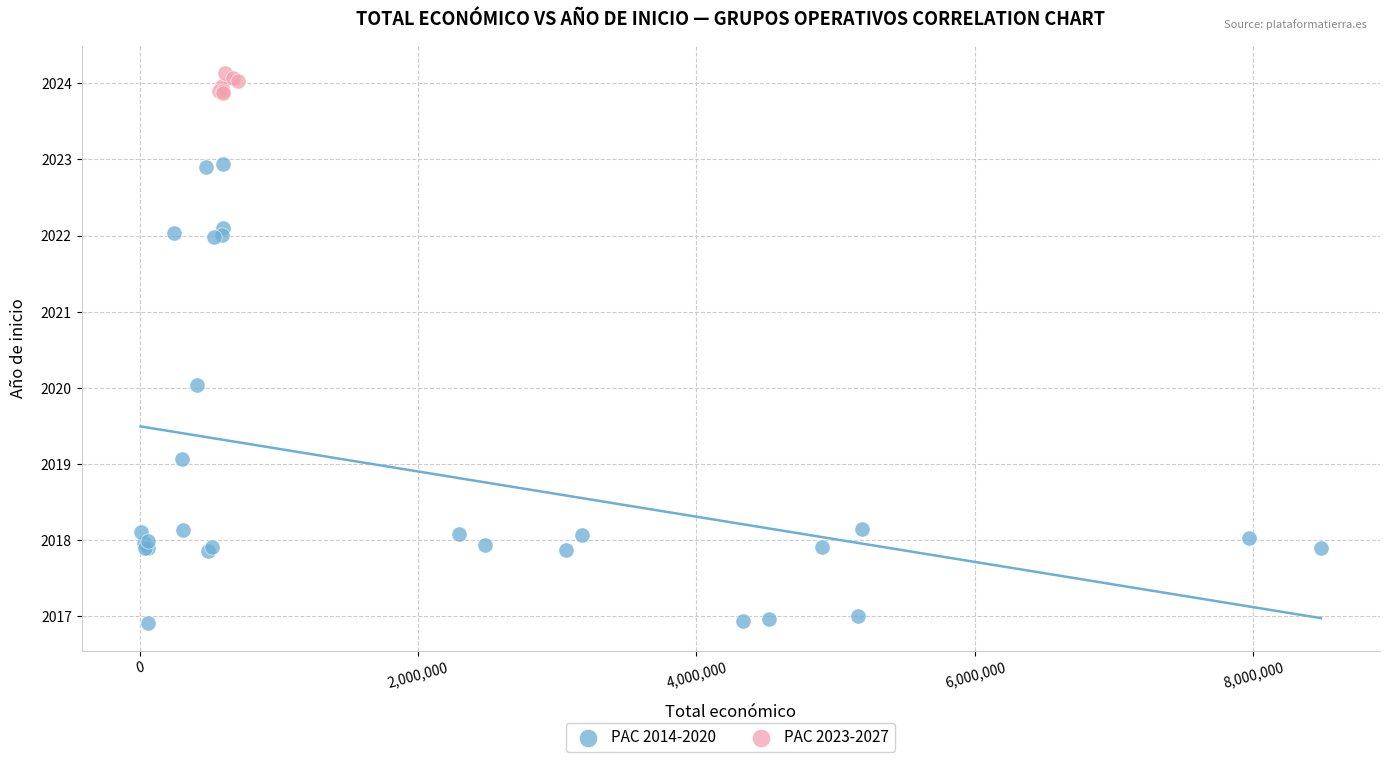

Which series has the widest spread of Y values?

PAC 2014-2020